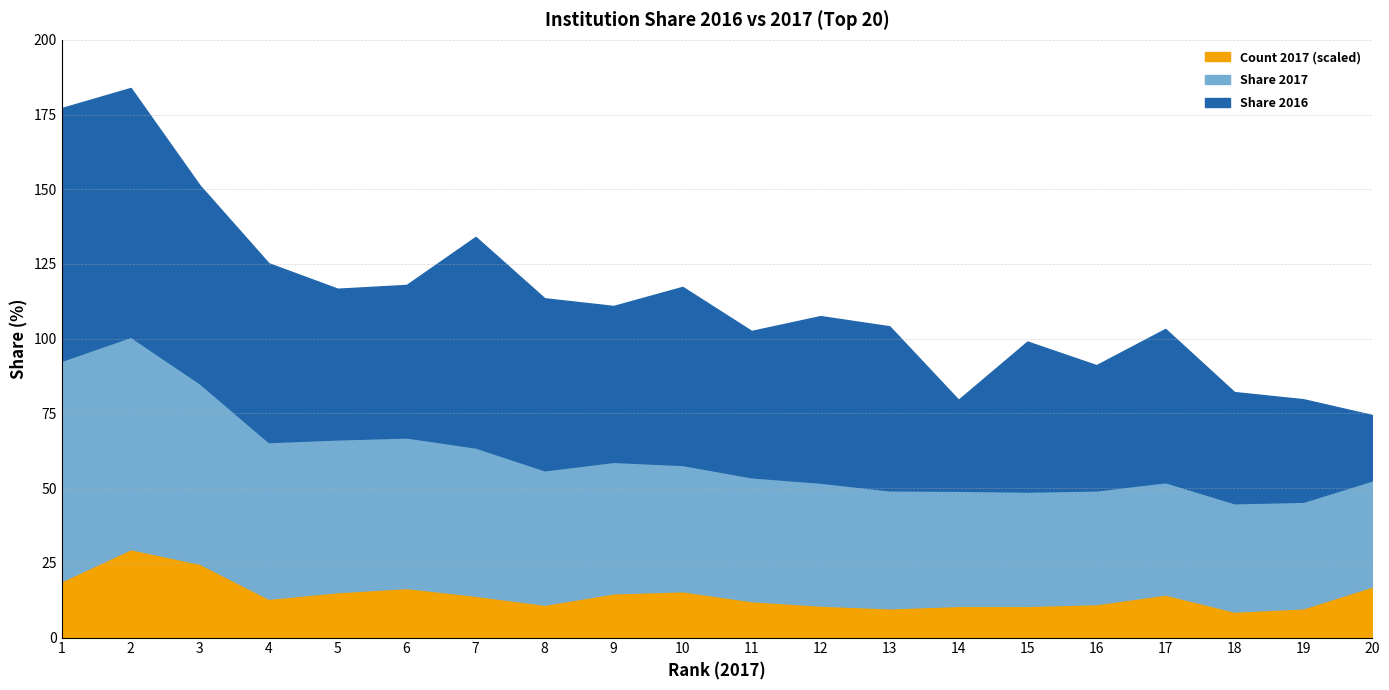

At 16, list the series in order from smallest to largest.

Count 2017 (scaled), Share 2017, Share 2016